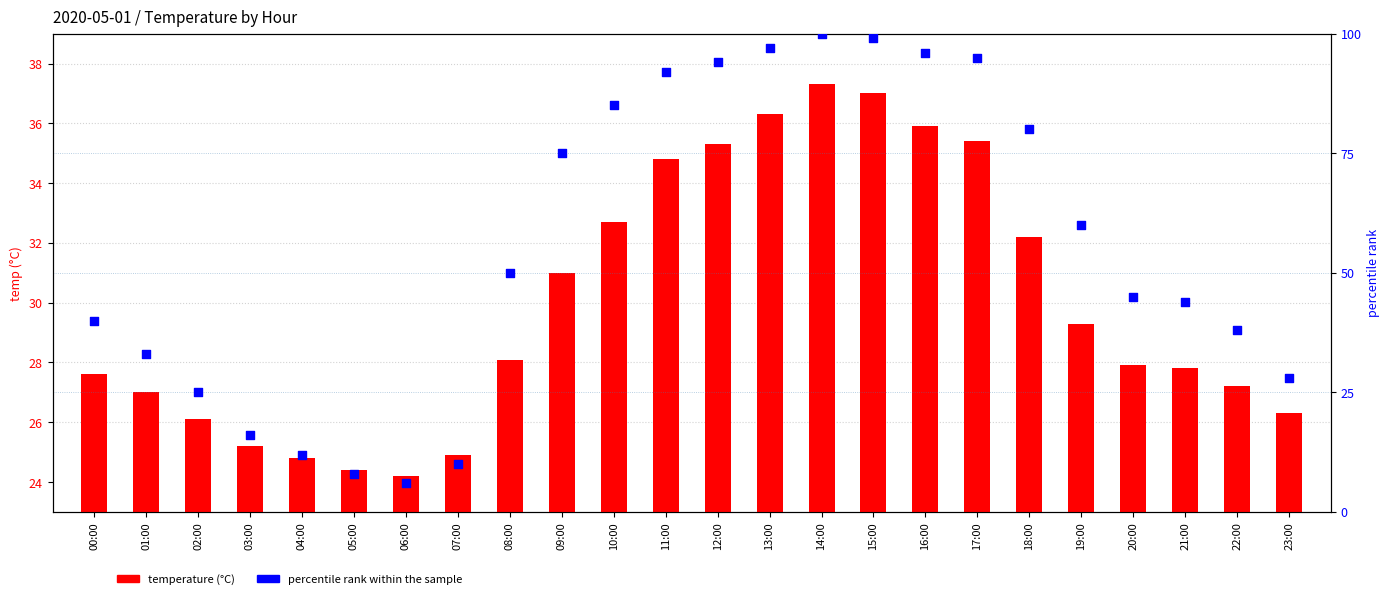

What are all the series names shown in the legend?

temperature (°C), percentile rank within the sample